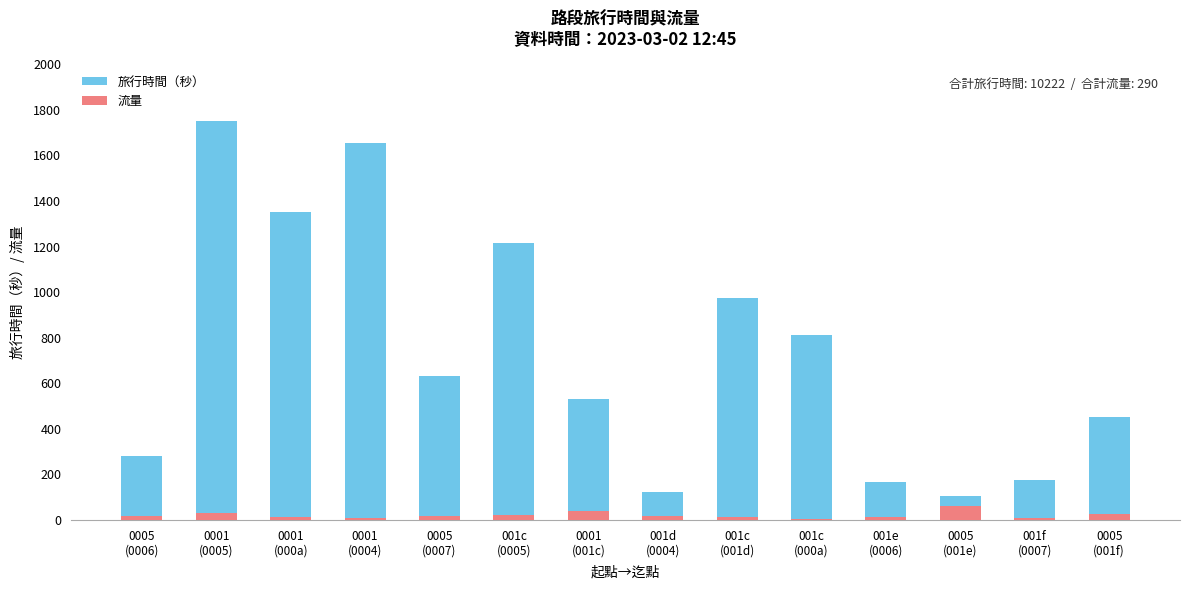

At which label does 旅行時間（秒） reach its minimum?

0005
(001e)